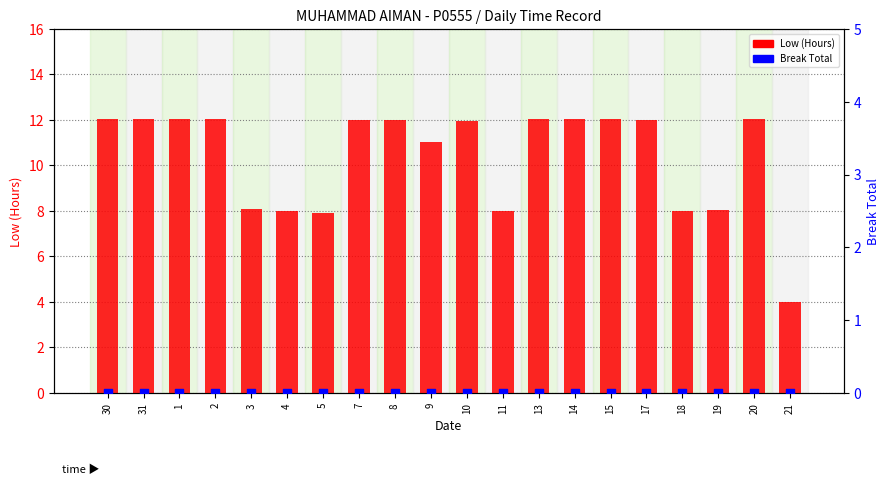

Which series has the largest total across all categories?

Low (Hours)